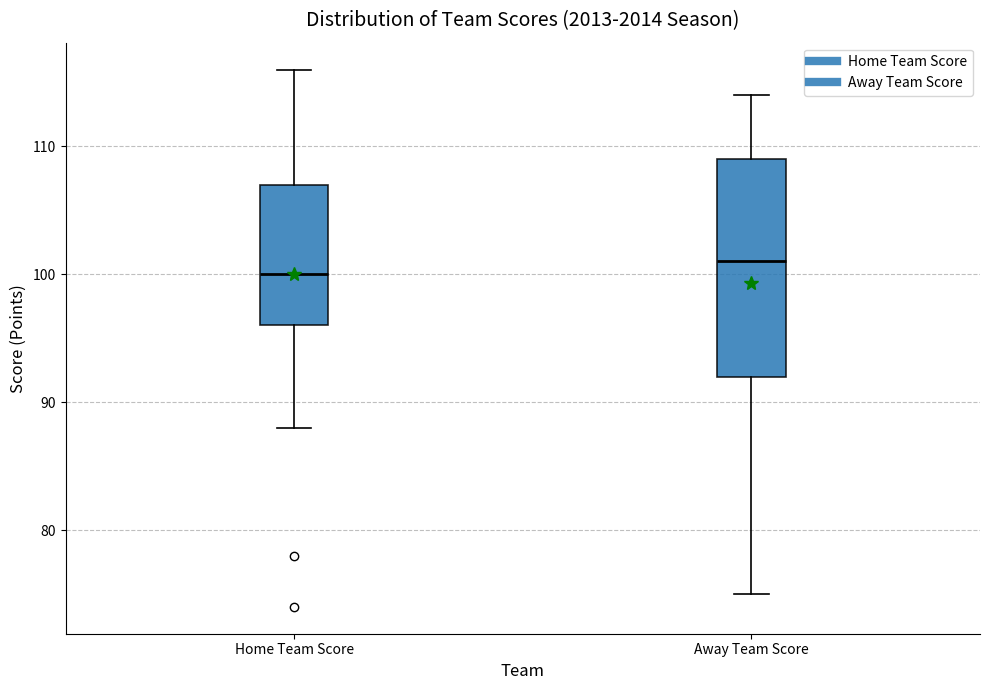

Reading left to right, read every box against the y-axis: the position of its median line, the range the box covers, and the ends of its whiskers. The values are not printed on the chart, so give them approximately, as read against the axis.

Home Team Score: median 100, box 96 to 107, whiskers 88 to 116
Away Team Score: median 101, box 92 to 109, whiskers 75 to 114